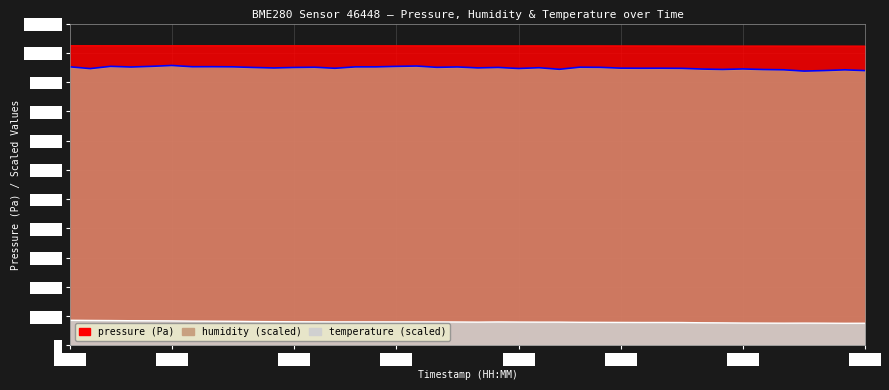

Which category has the lowest value across all series?

01:52